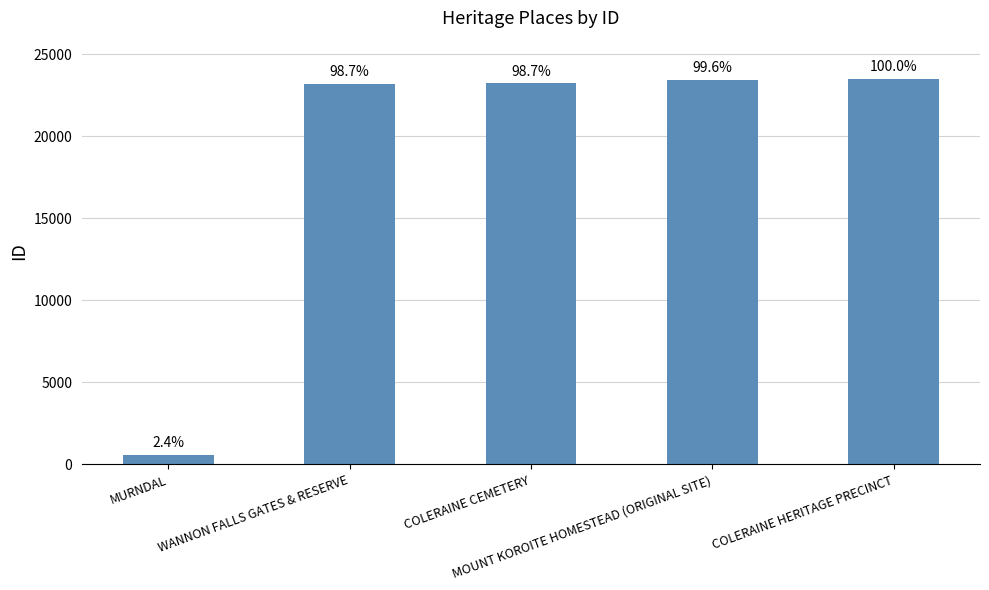

What is the maximum value shown in the chart?

23519